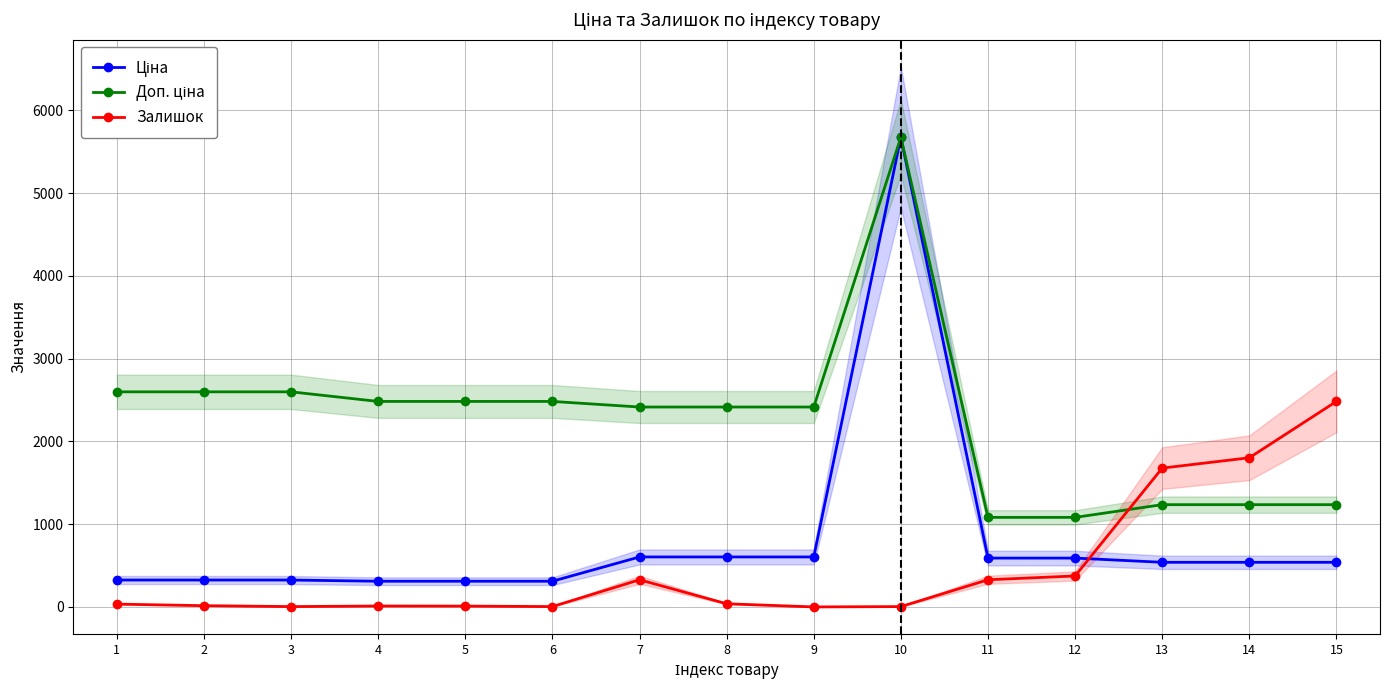

Is it true that Ціна equals 169.9 at 5?

False